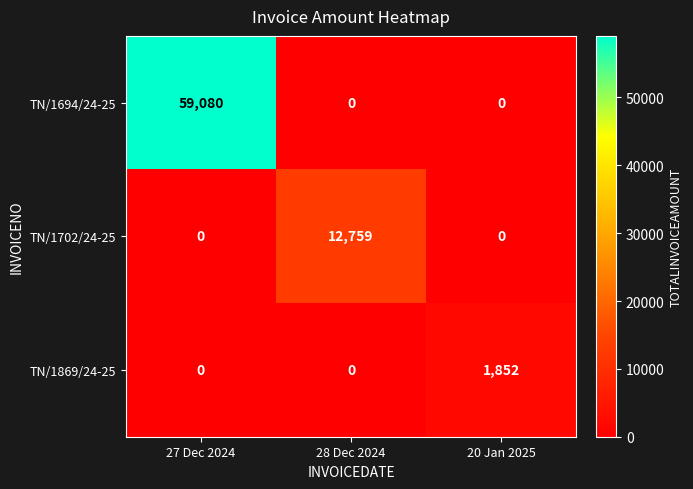

Which series has the widest spread of values?

TN/1694/24-25